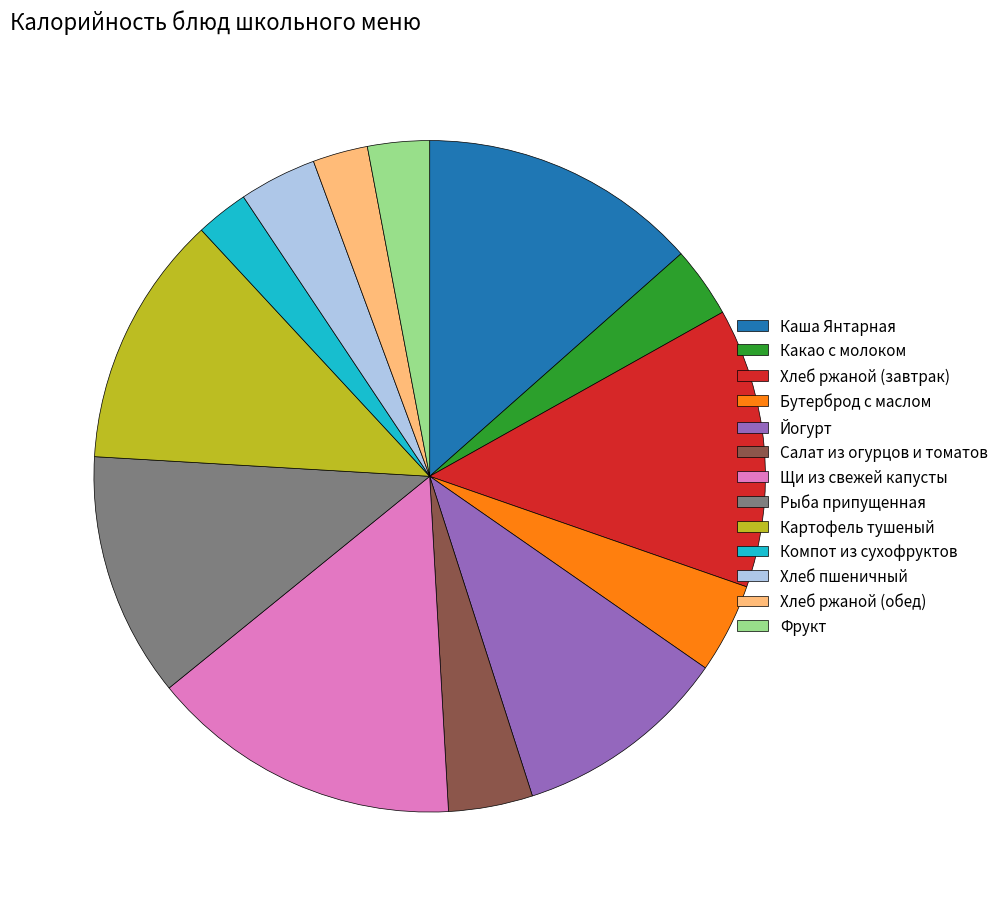

How many segments does this pie chart have?

13